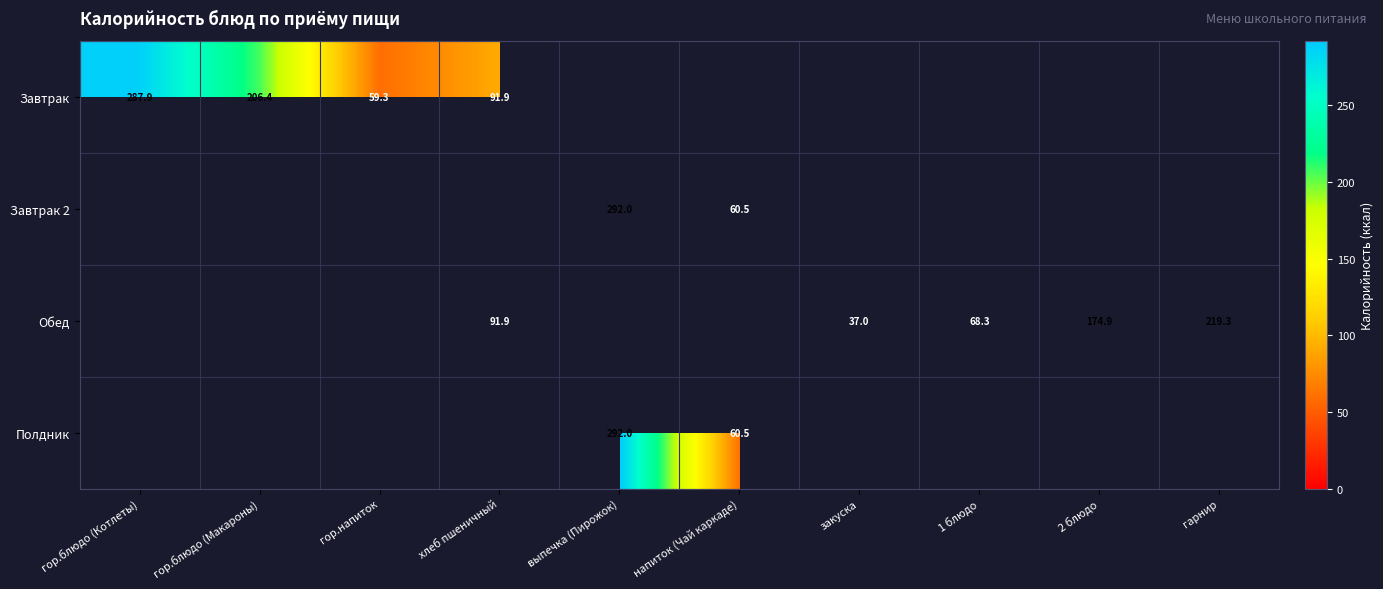

Is the value of Завтрак at гор.блюдо (Котлеты) greater than the value of Обед at закуска?

Yes